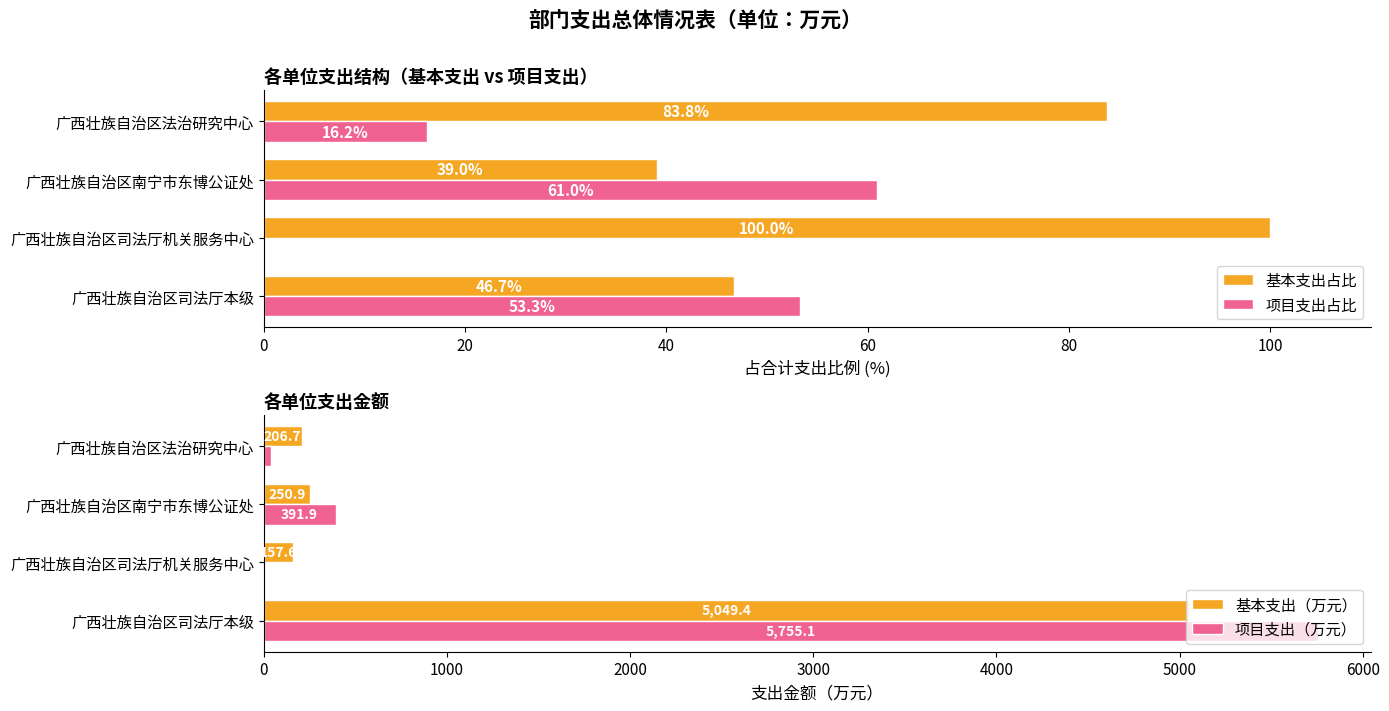

How many bars are there in total?

16